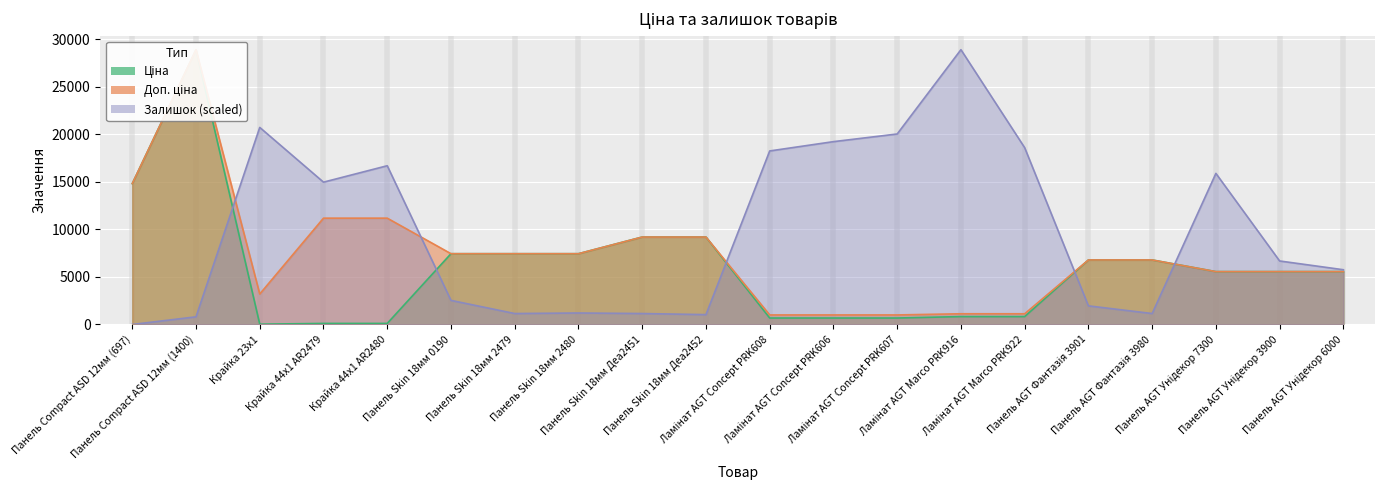

True or false: Залишок has a value of 18068.5 at Ламінат AGT Marco PRK916.

False